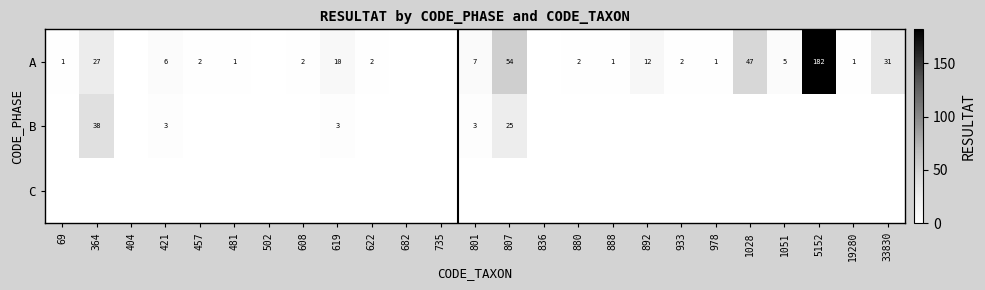

The value of A at 933 is 2. True or false?

True